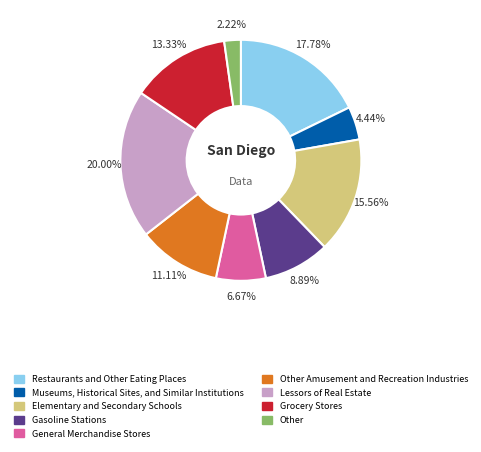

Do Elementary and Secondary Schools and Other together represent more than half of the pie?

No